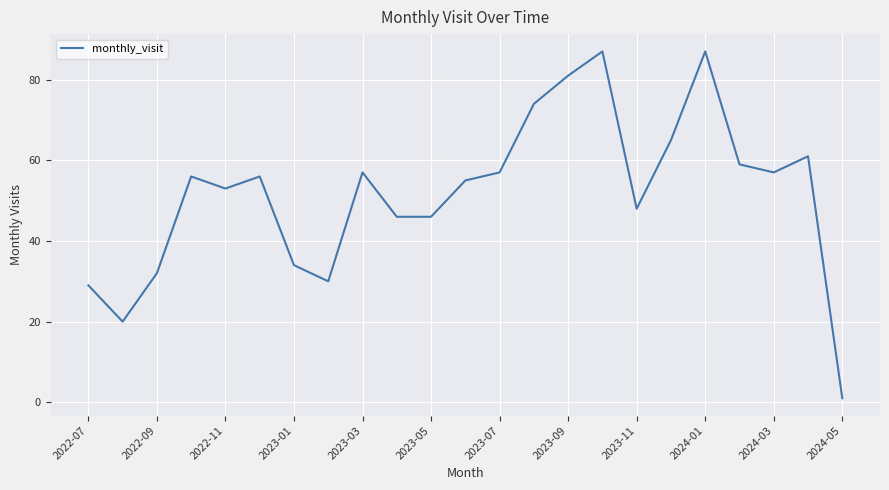

What is the maximum value shown in the chart?

87